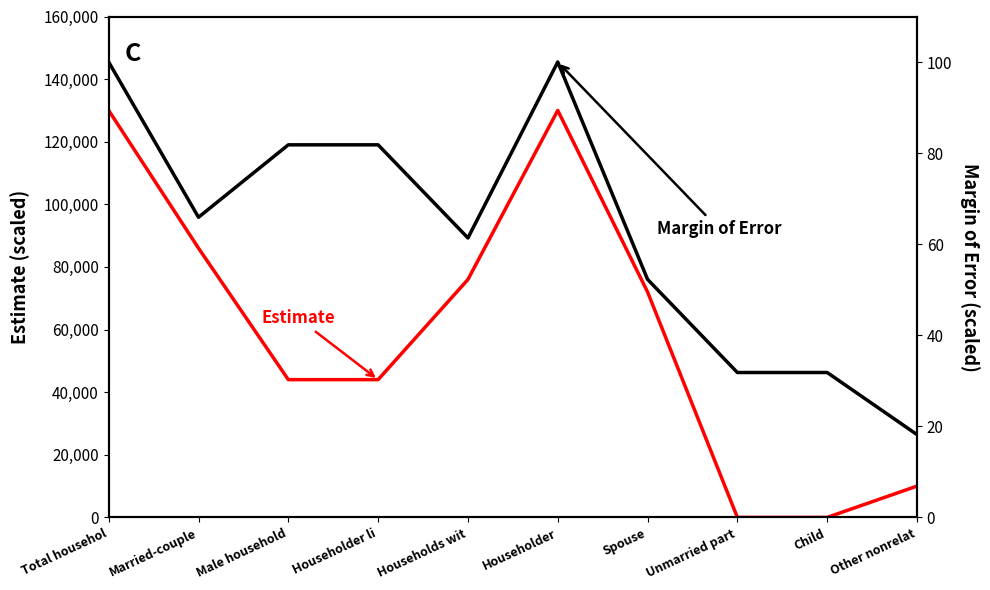

Which has a higher value, Spouse or Child?

Spouse